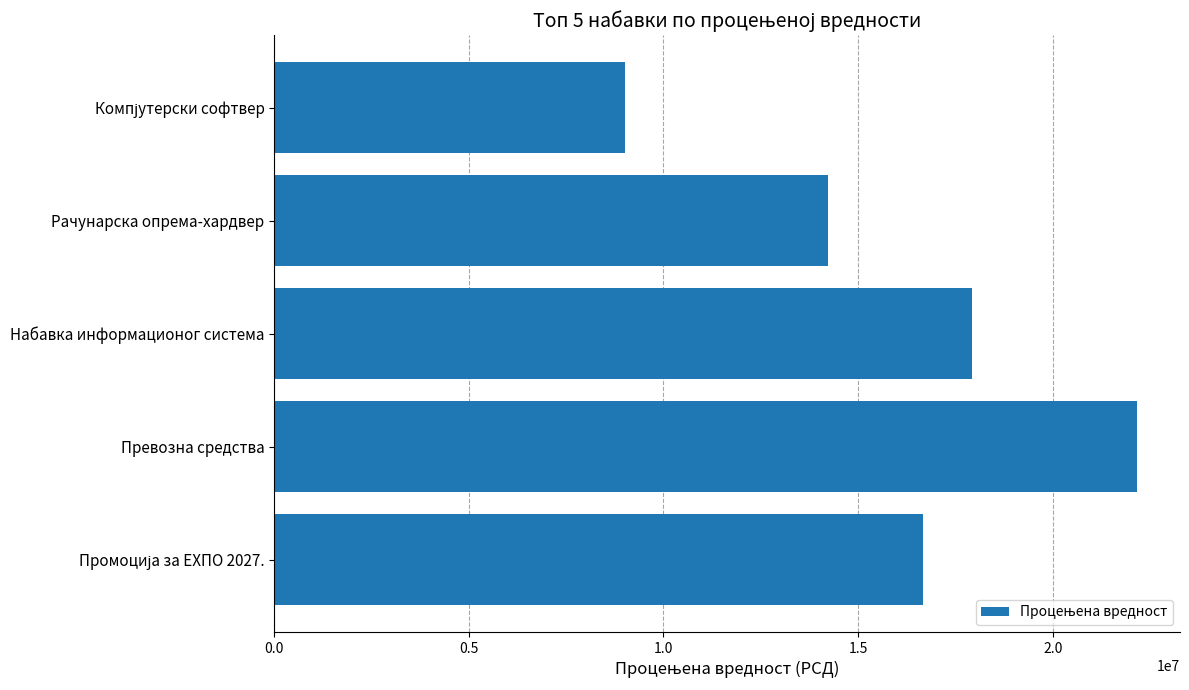

What is the maximum value shown in the chart?

22162560.0